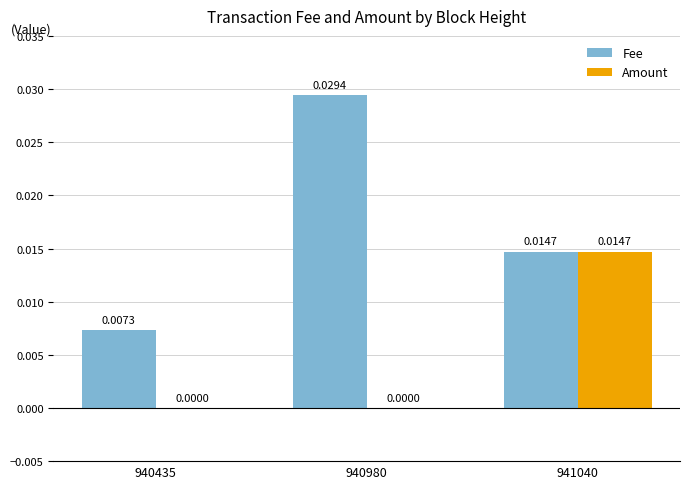

What are all the series names shown in the legend?

Fee, Amount